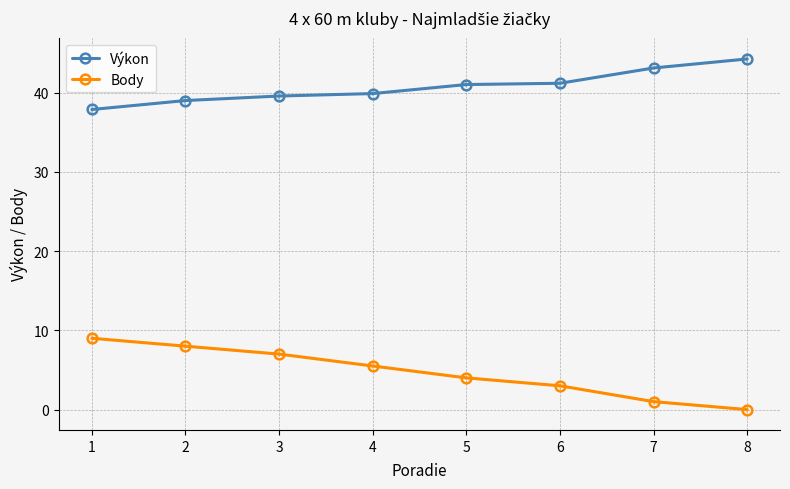

Is it true that Výkon equals 41.2 at 6?

True